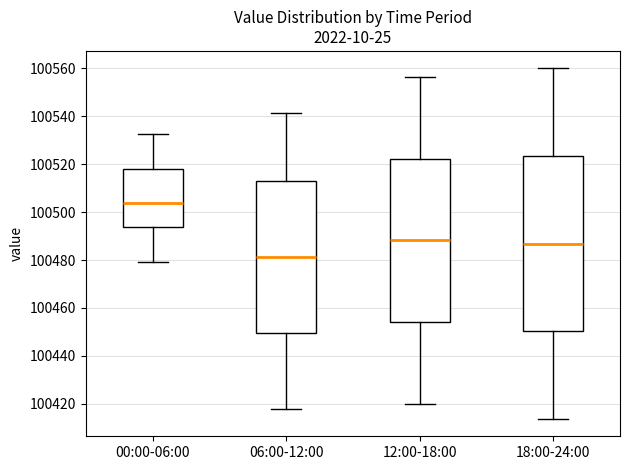

Which box has the lowest median line?

06:00-12:00